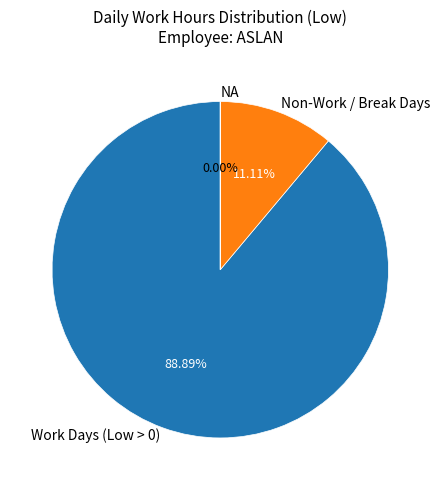

Approximately how many times larger is the value at Work Days (Low > 0) compared to Non-Work / Break Days?

8.0